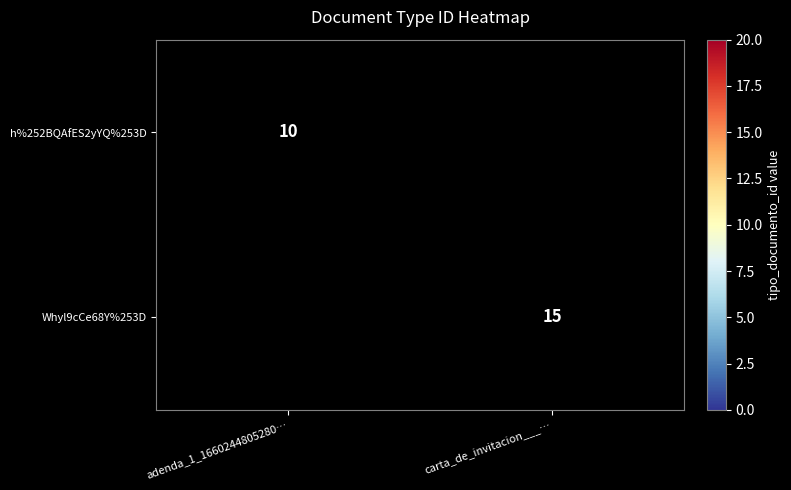

The value of h%252BQAfES2yYQ%253D at adenda_1_1660244805280… is 16. True or false?

False